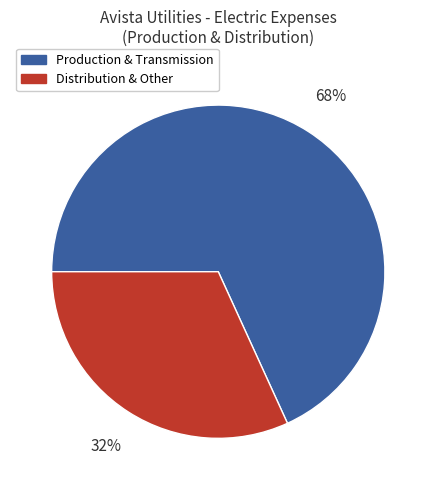

To the nearest percent, what is the average slice percentage?

50%